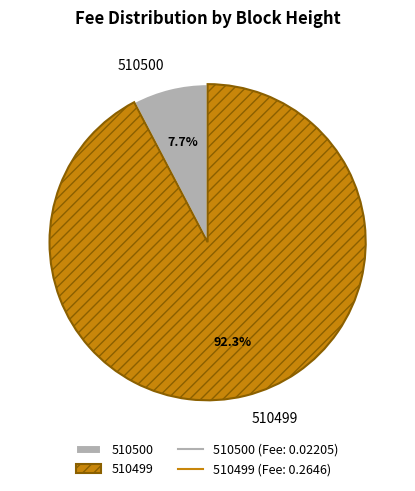

Is it true that 510499 is 92% of the pie?

True